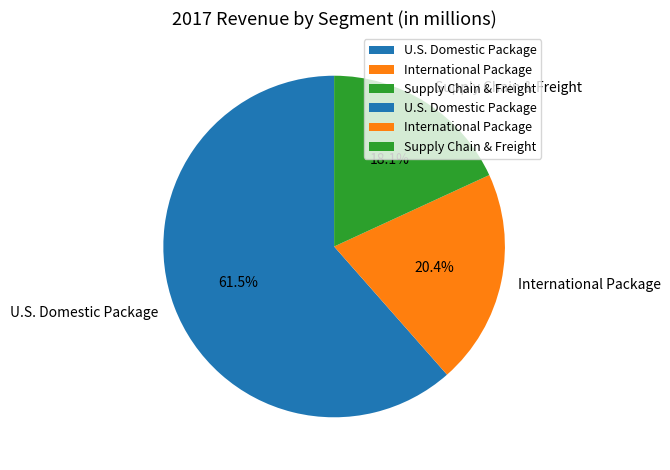

Which slice is the largest?

U.S. Domestic Package